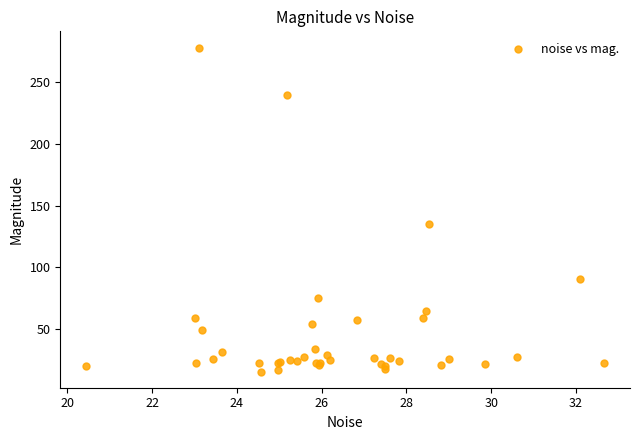

What Y value in the scatter plot is closest to 146?

134.8